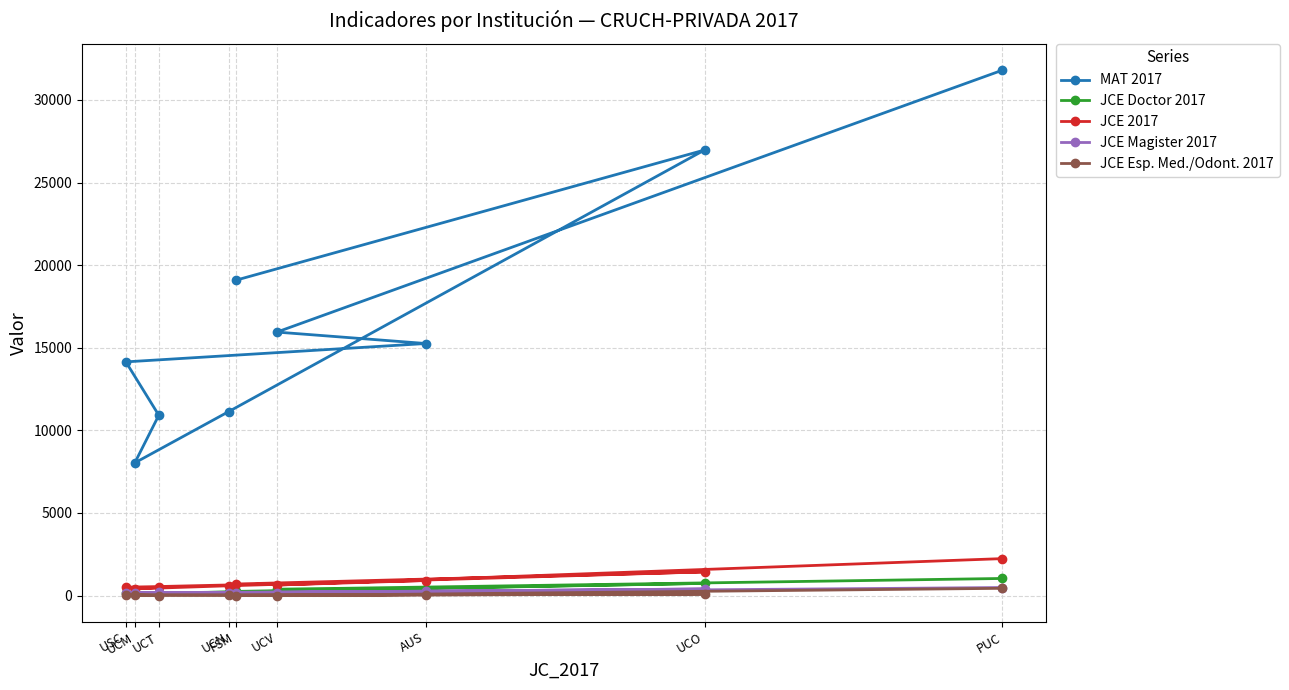

What is the label of the 9th point from the right?

USC